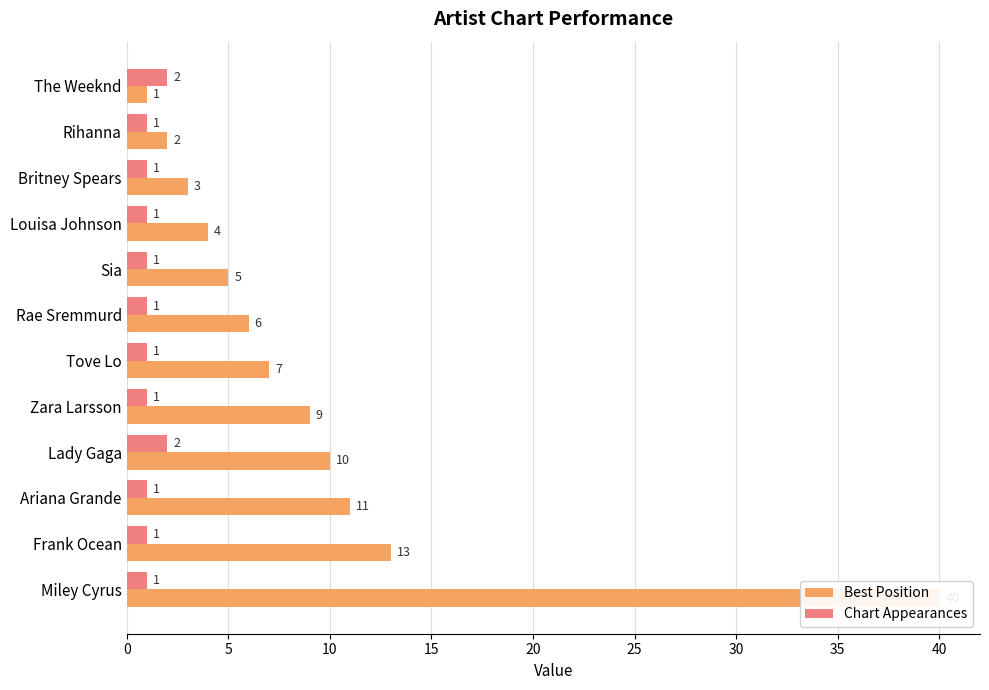

The Chart Appearances series shows 1 at Ariana Grande. True or false?

False